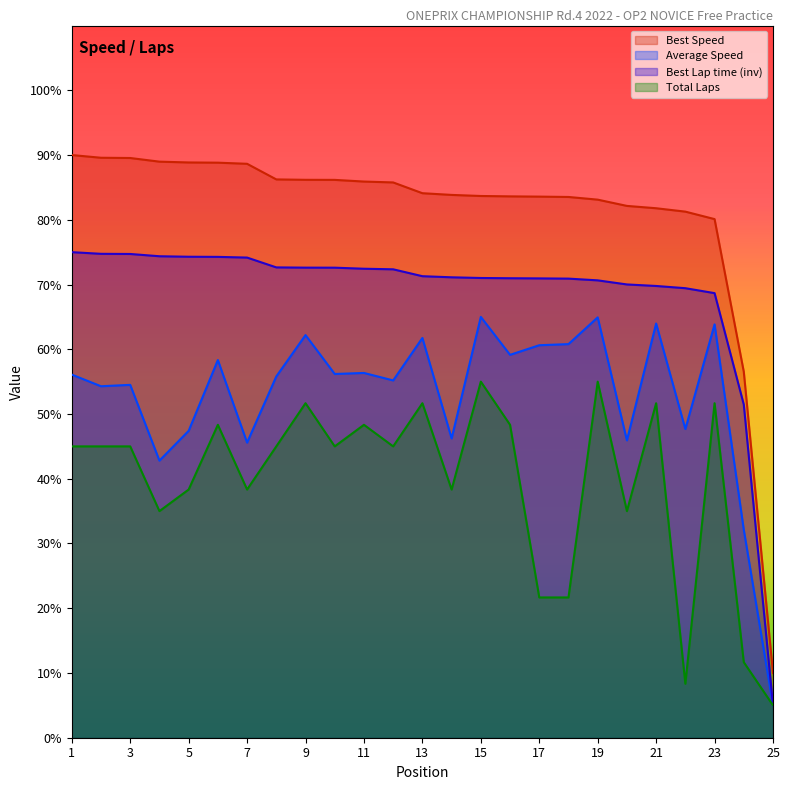

How many lines are shown in the chart?

4